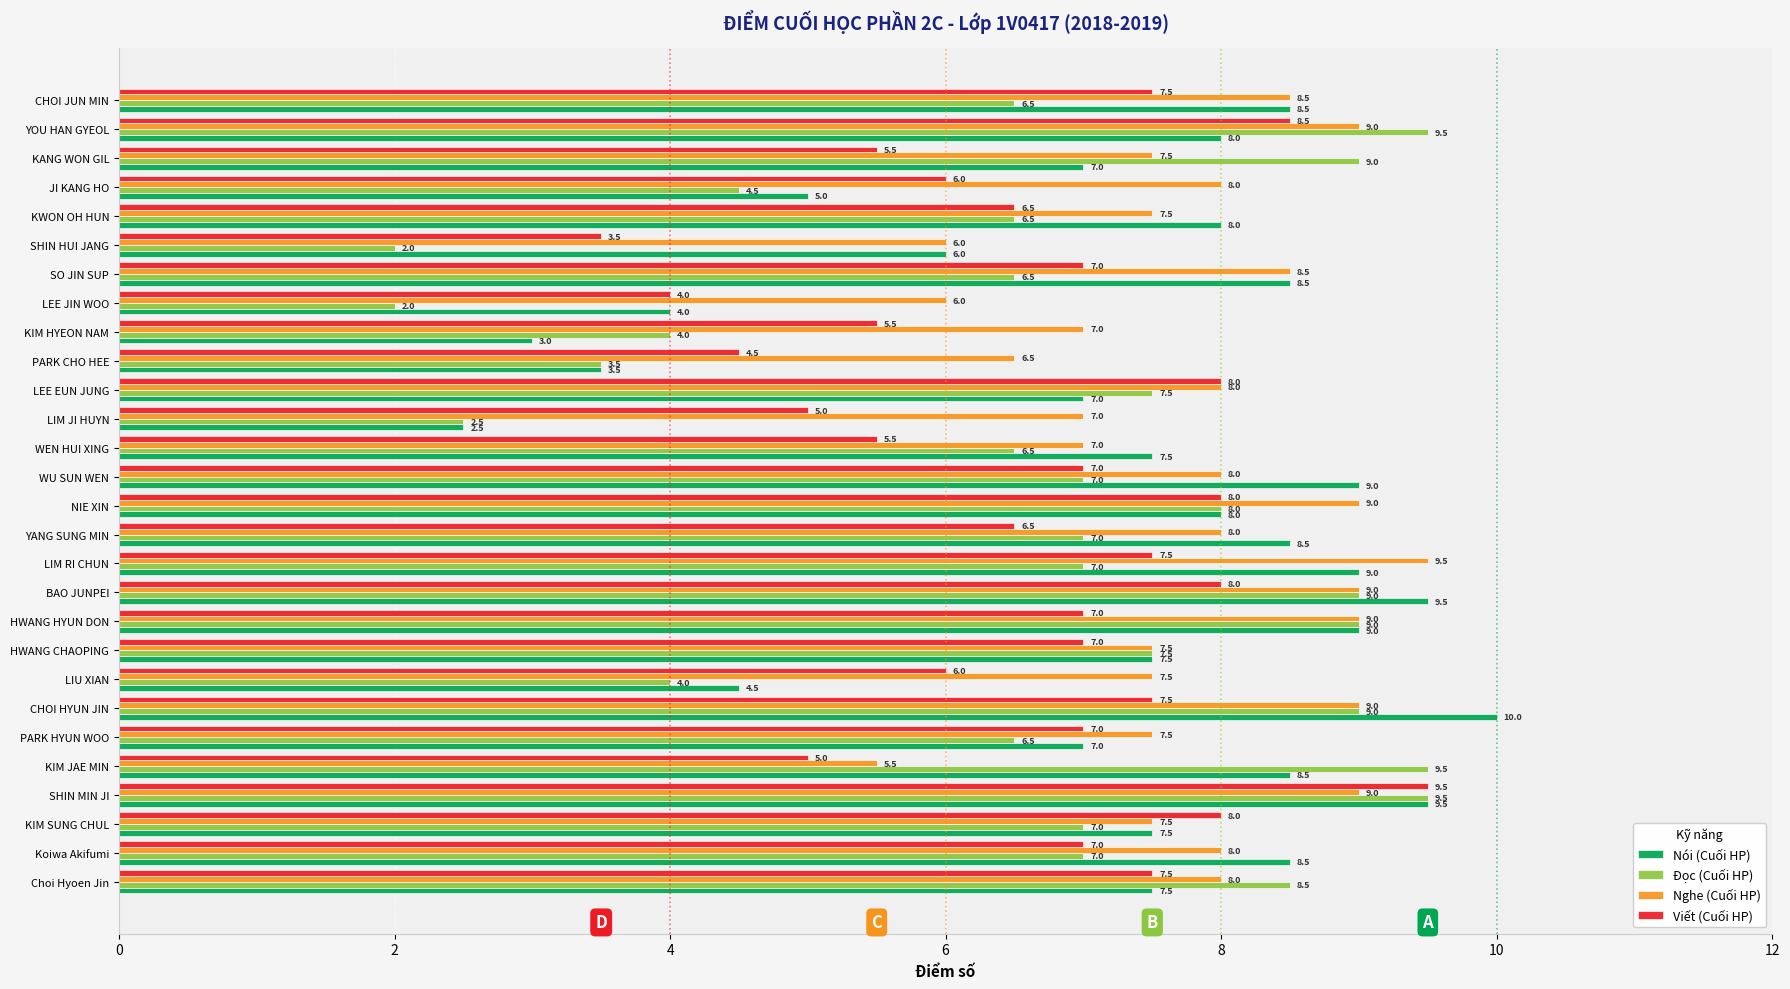

Where is Nói (Cuối HP) nearest to the value 6?

SHIN HUI JANG